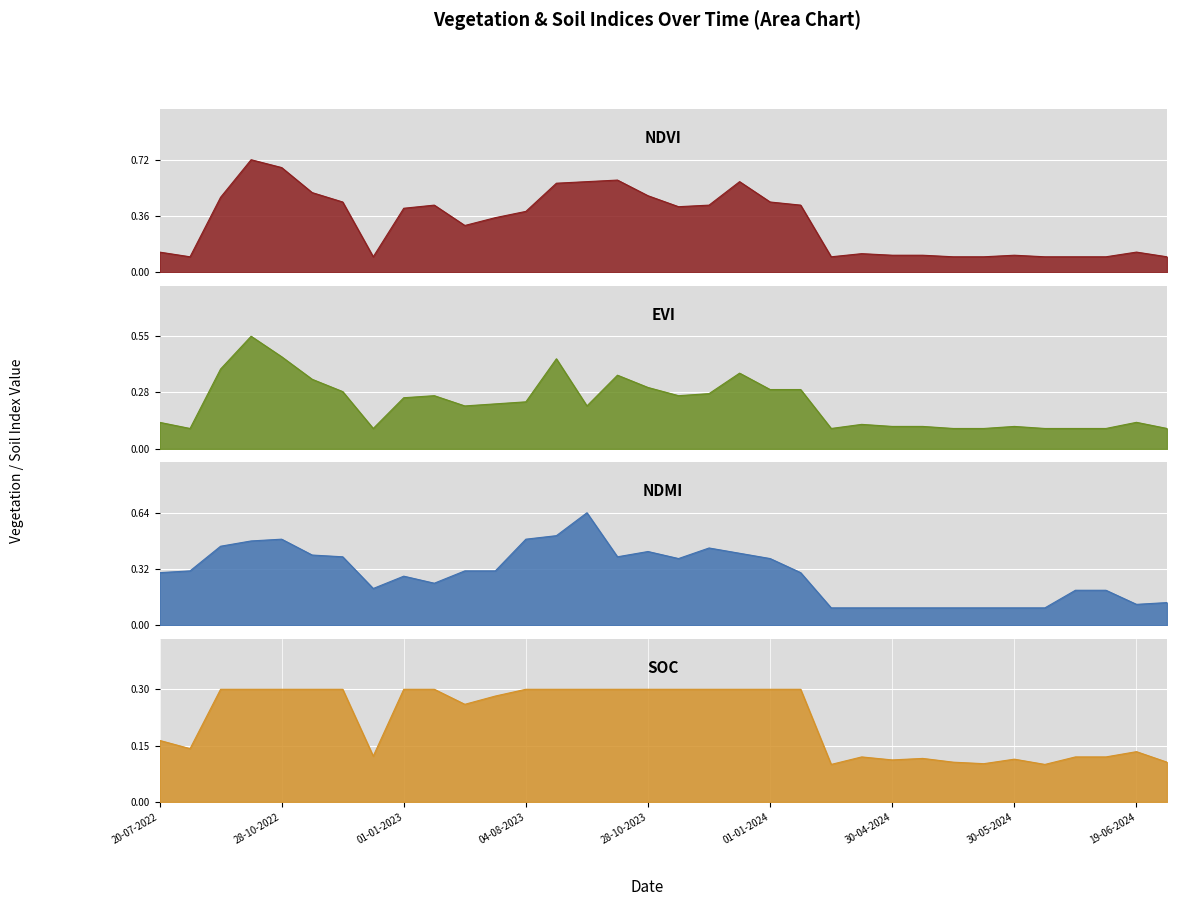

Which category has the highest value in the ndmi series?

18-09-2023